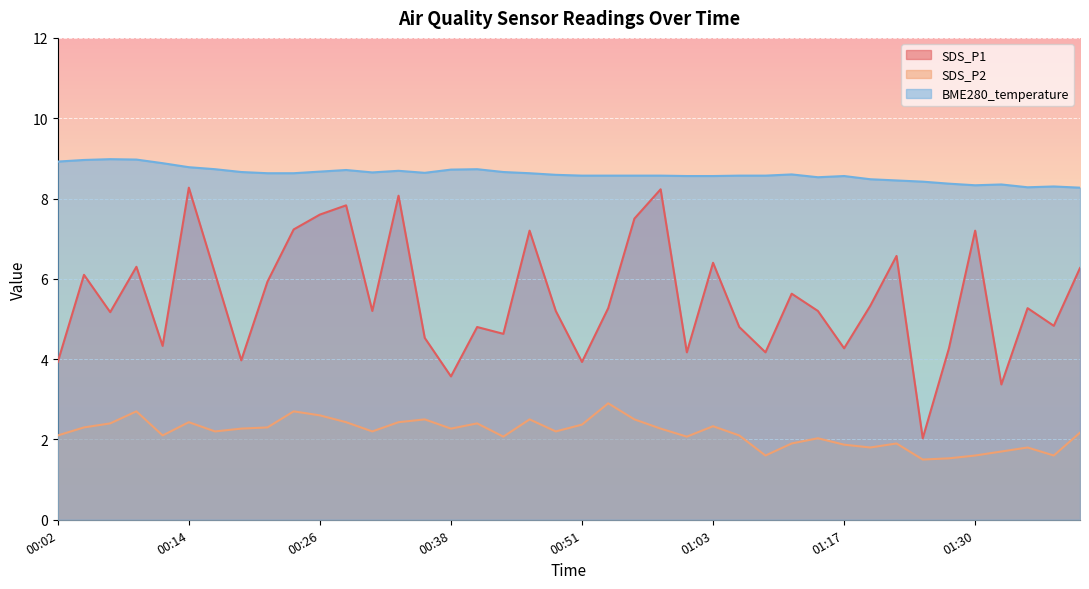

At which label does SDS_P1 reach its minimum?

01:25